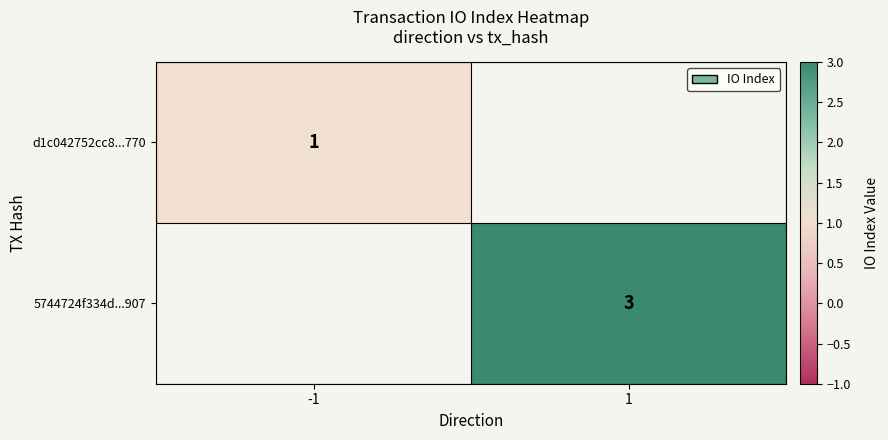

Is it true that d1c042752cc8...770 equals 2 at -1?

False